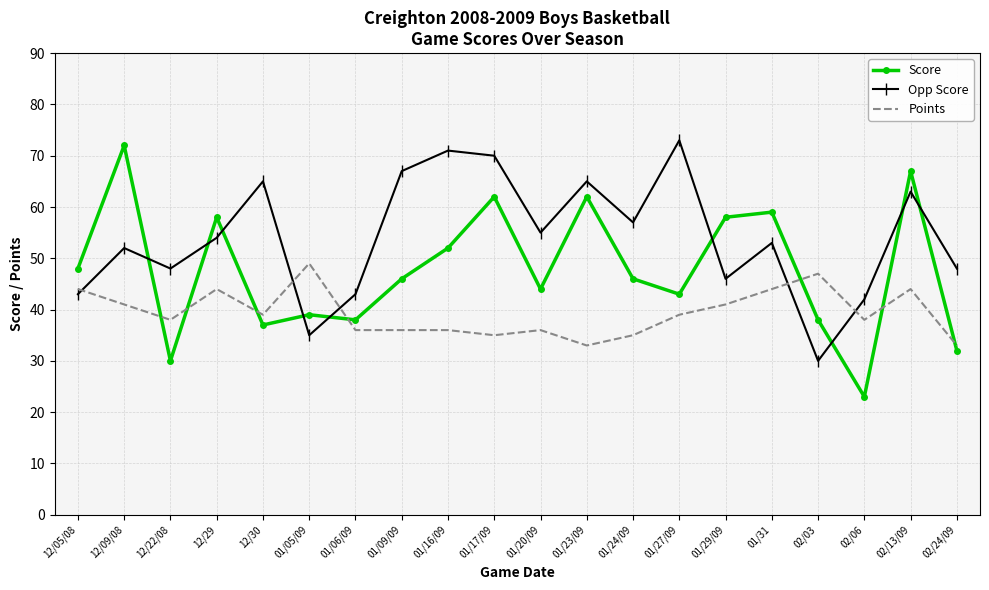

The value of Points at 12/30 is 24. True or false?

False